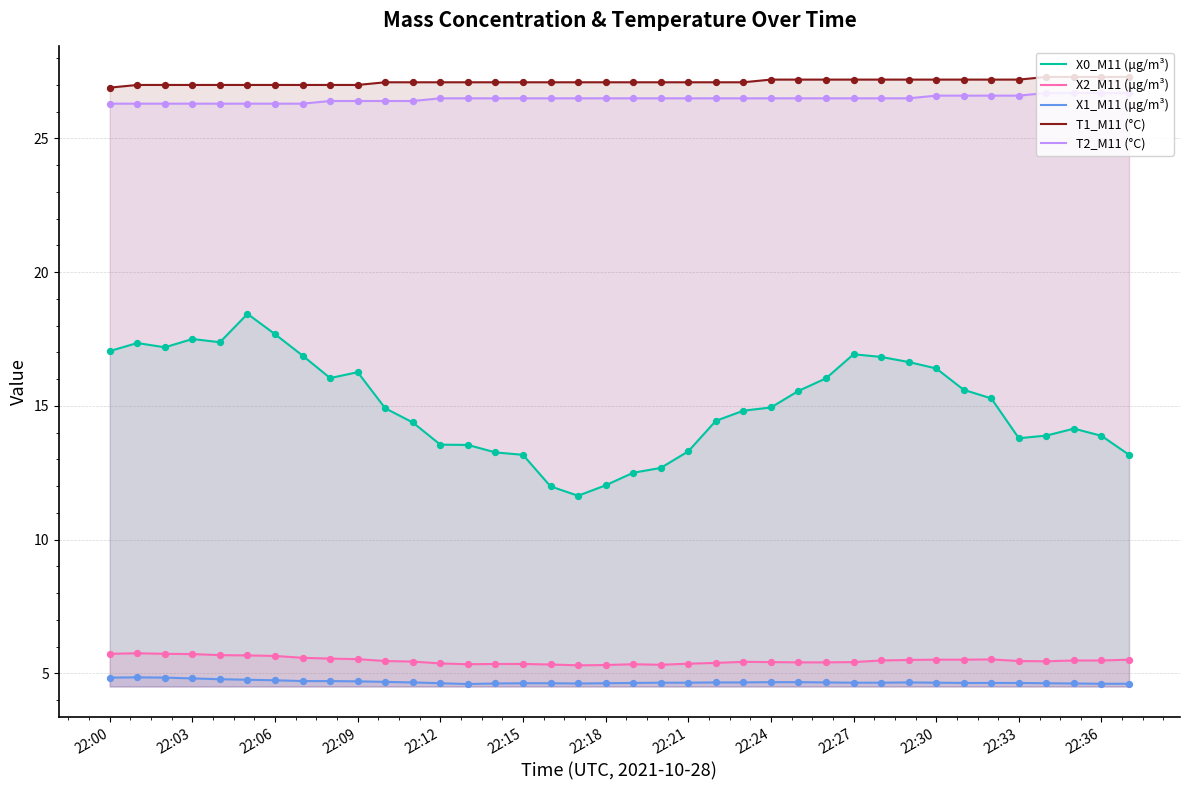

Which series reaches the minimum Y coordinate?

X1_M11 (μg/m³)